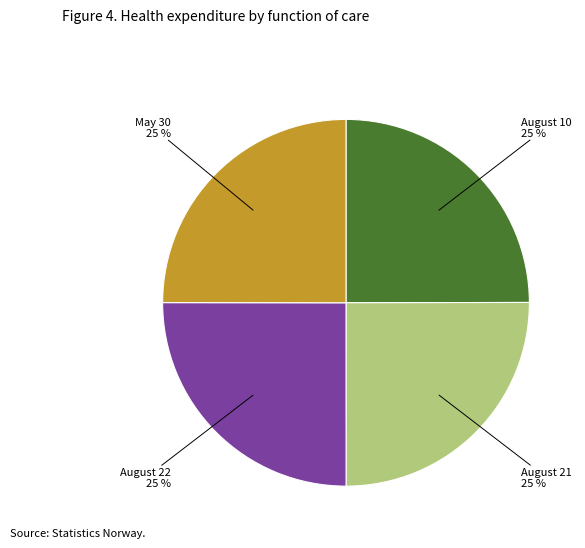

Is there any slice that represents more than half of the pie?

No